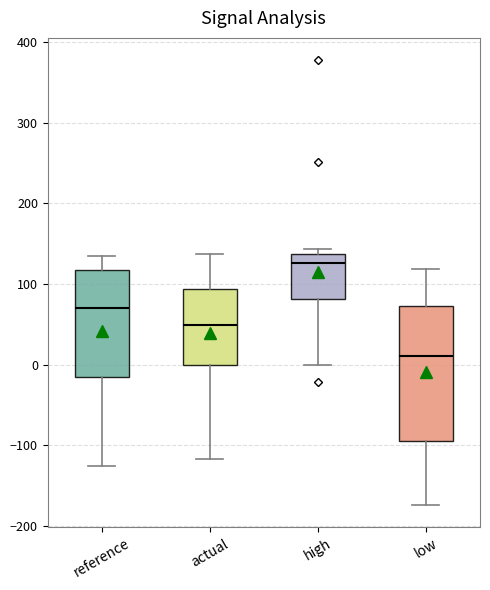

Reading left to right, transcribe this box plot: for each box, give where its median line is, the range the box spans, and where its two whiskers end, as read against the y-axis. The values are not printed on the chart, so give them approximately, as read against the axis.

reference: median 70, box -20 to 120, whiskers -130 to 140
actual: median 50, box 0 to 90, whiskers -120 to 140
high: median 130, box 80 to 140, whiskers 0 to 140 (just above the box's upper edge)
low: median 10, box -90 to 70, whiskers -170 to 120